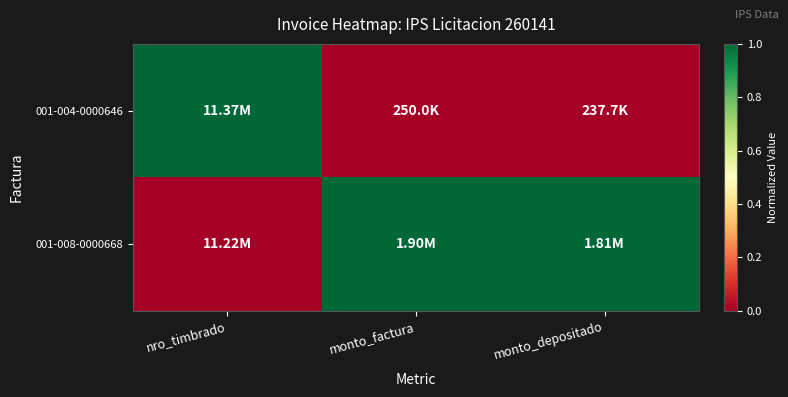

Rank the series by their average value, from lowest to highest.

001-004-0000646, 001-008-0000668